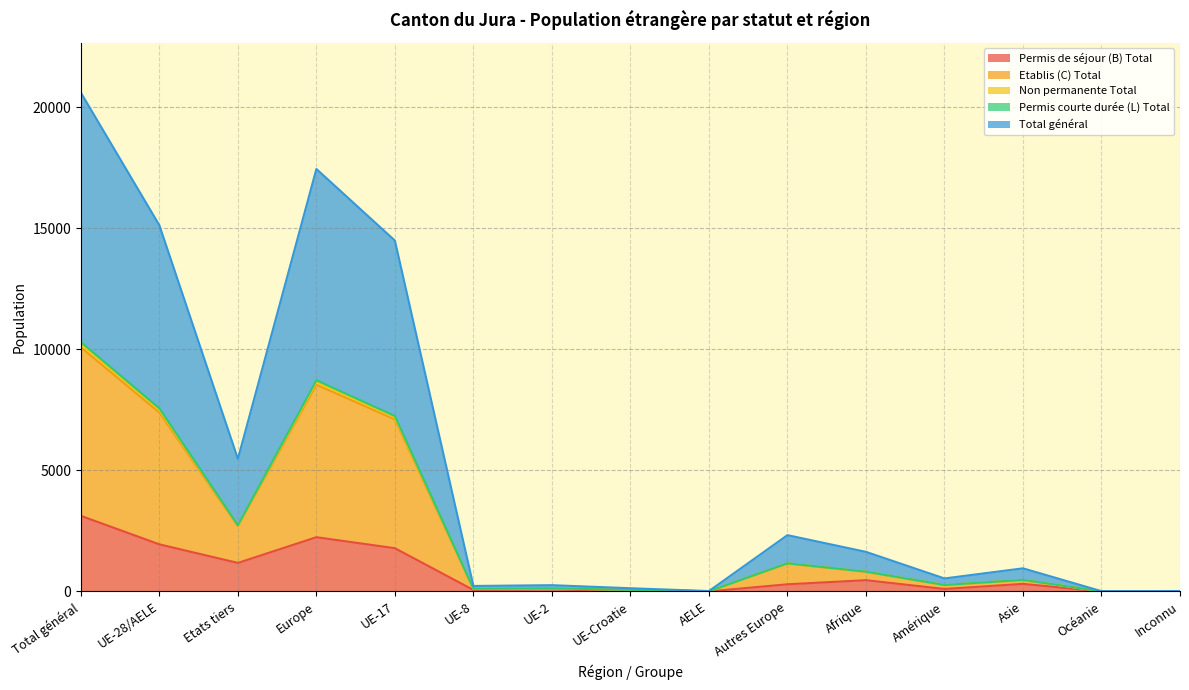

What is the difference between the maximum and minimum values in the Non permanente Total series?

10222